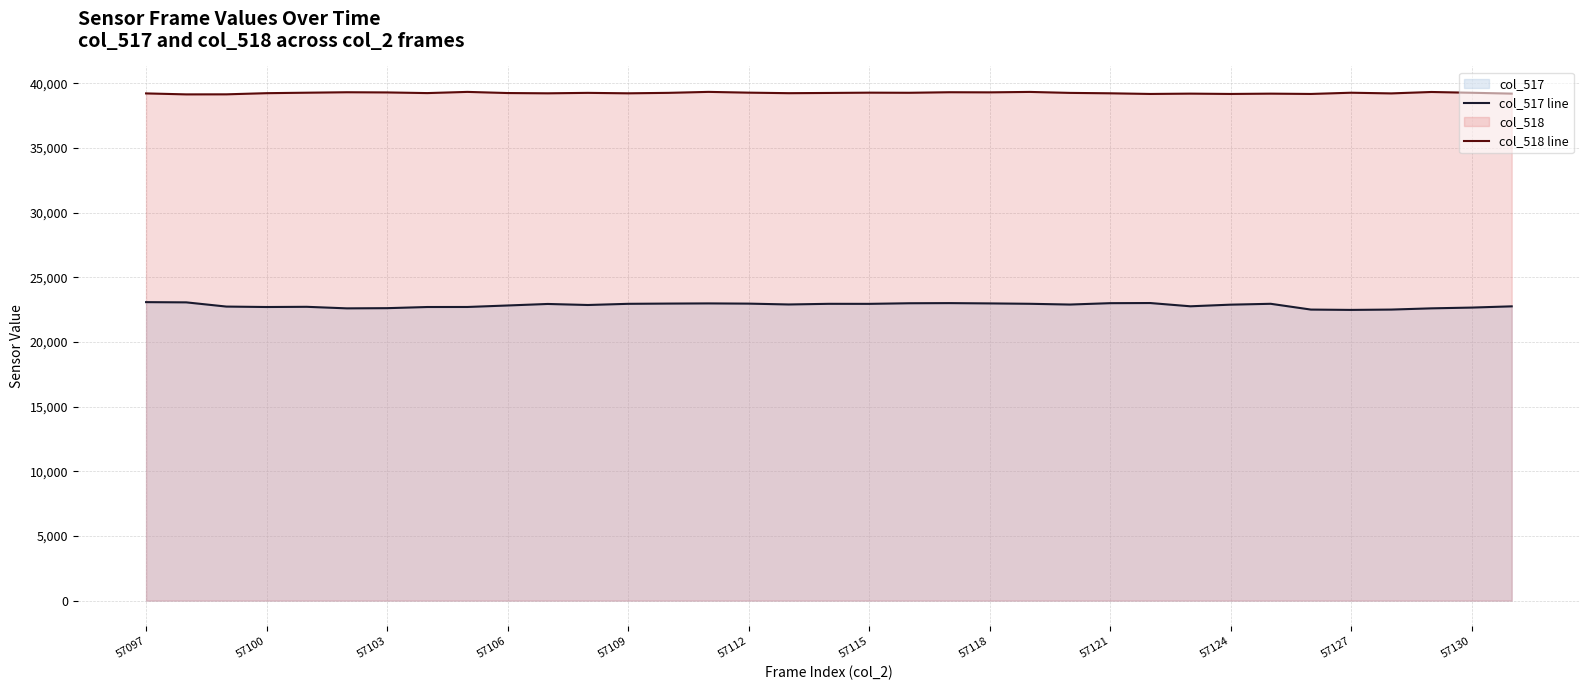

At 57106, list the series in order from largest to smallest.

col_518 line, col_517 line